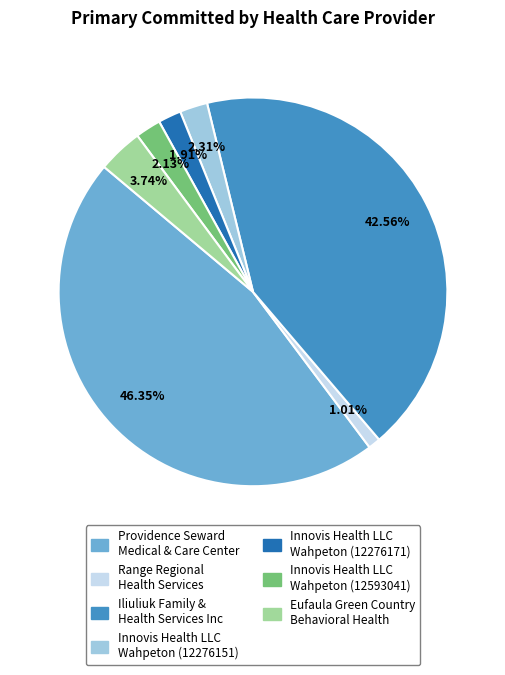

Approximately how many times larger is the value at Innovis Health LLC Wahpeton (12593041) compared to Eufaula Green Country Behavioral Health?

0.6